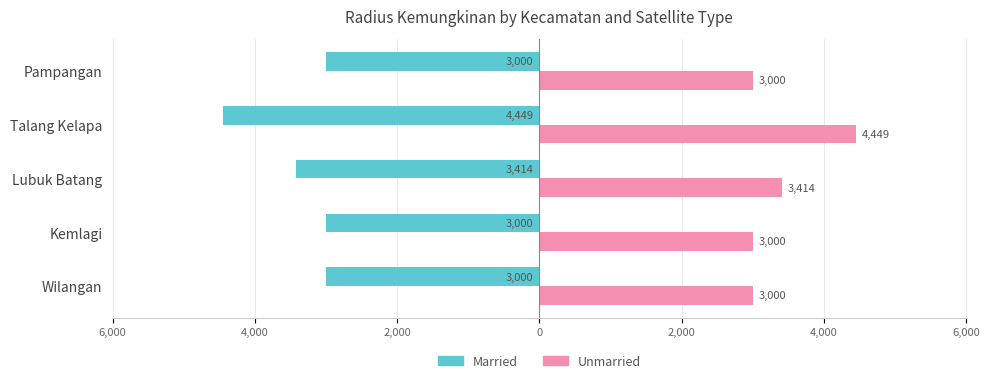

What are all the series names shown in the legend?

Married, Unmarried